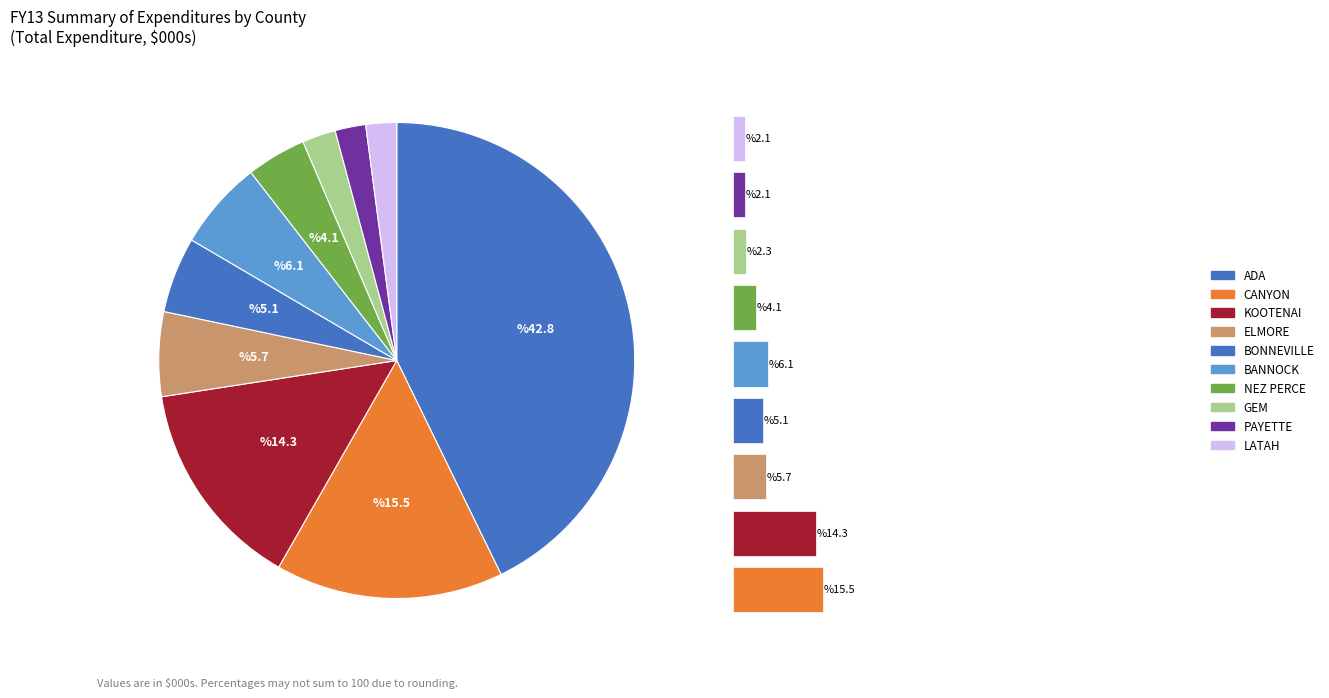

Count the number of slices in the pie.

10